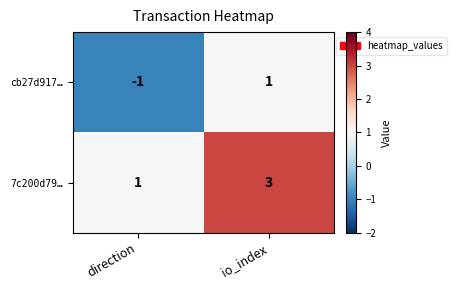

Which series has the largest total across all categories?

7c200d79…